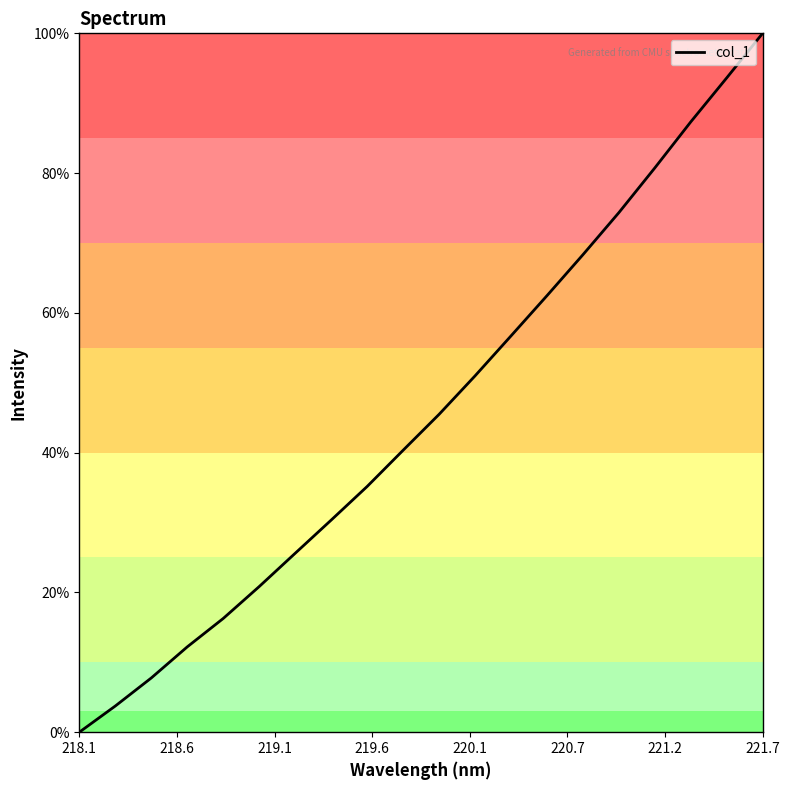

What is the maximum value shown in the chart?

100.0